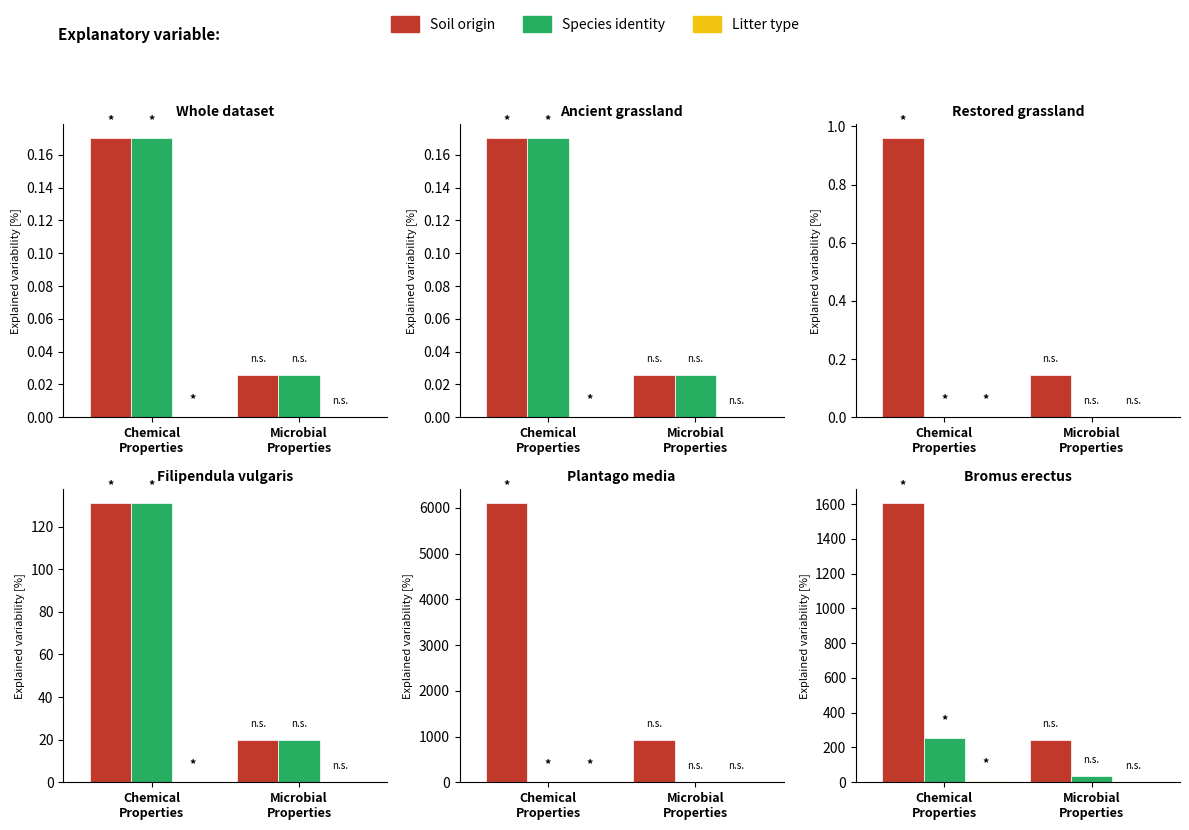

How many distinct data groups are displayed?

3